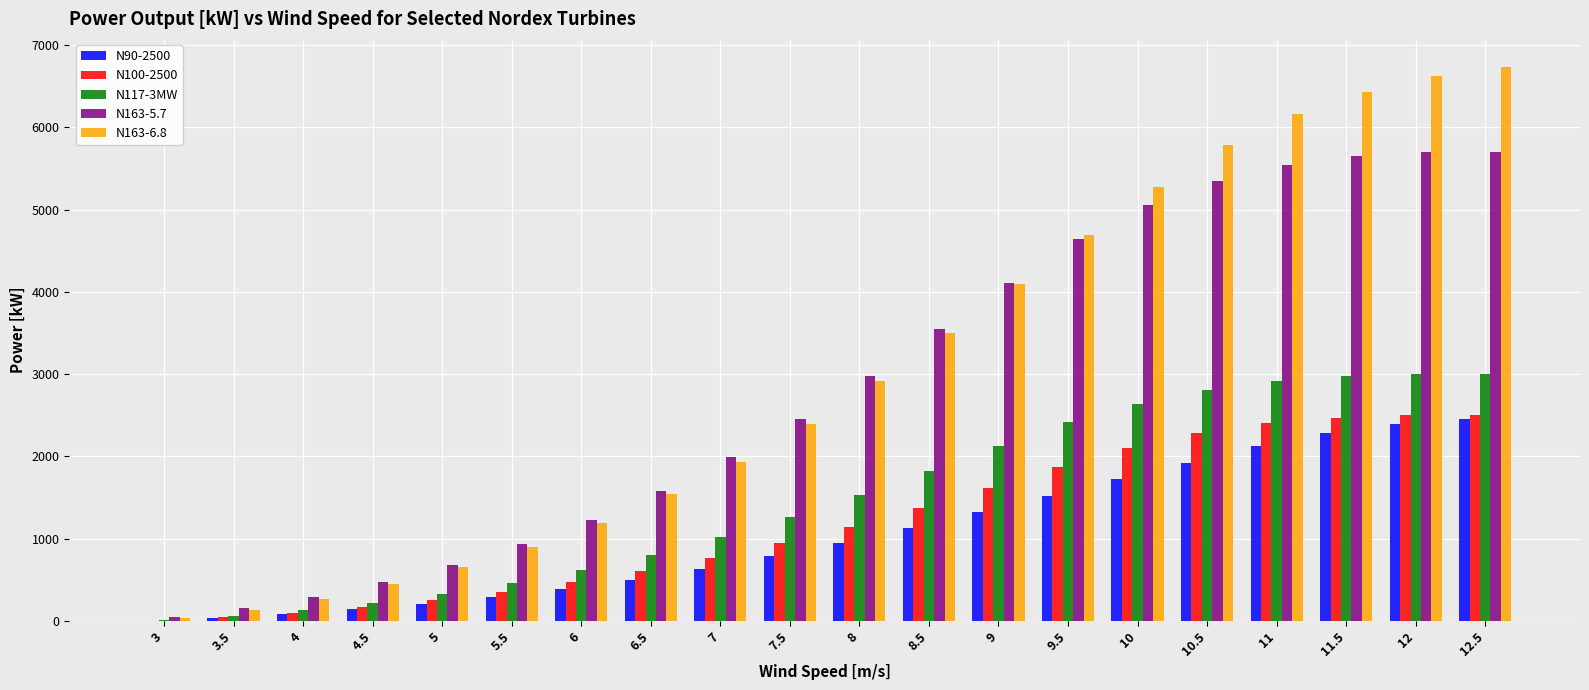

Which series has the largest range (max minus min)?

N163-6.8